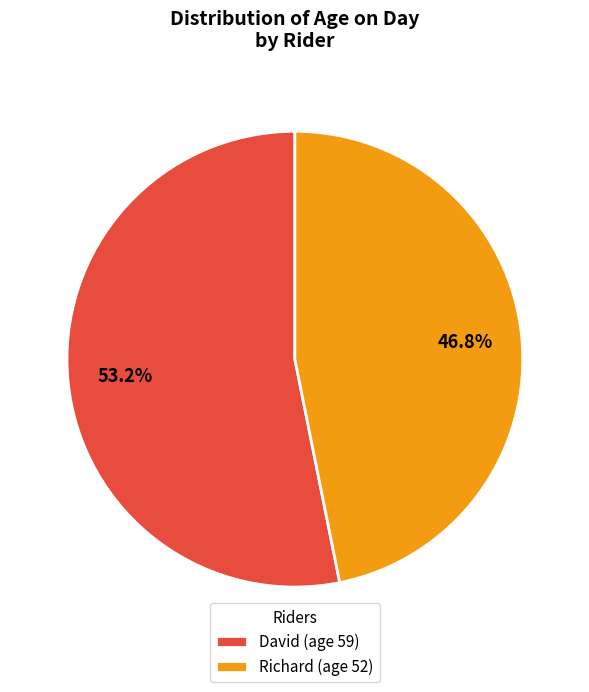

To the nearest percent, what percentage of the pie is David?

53%